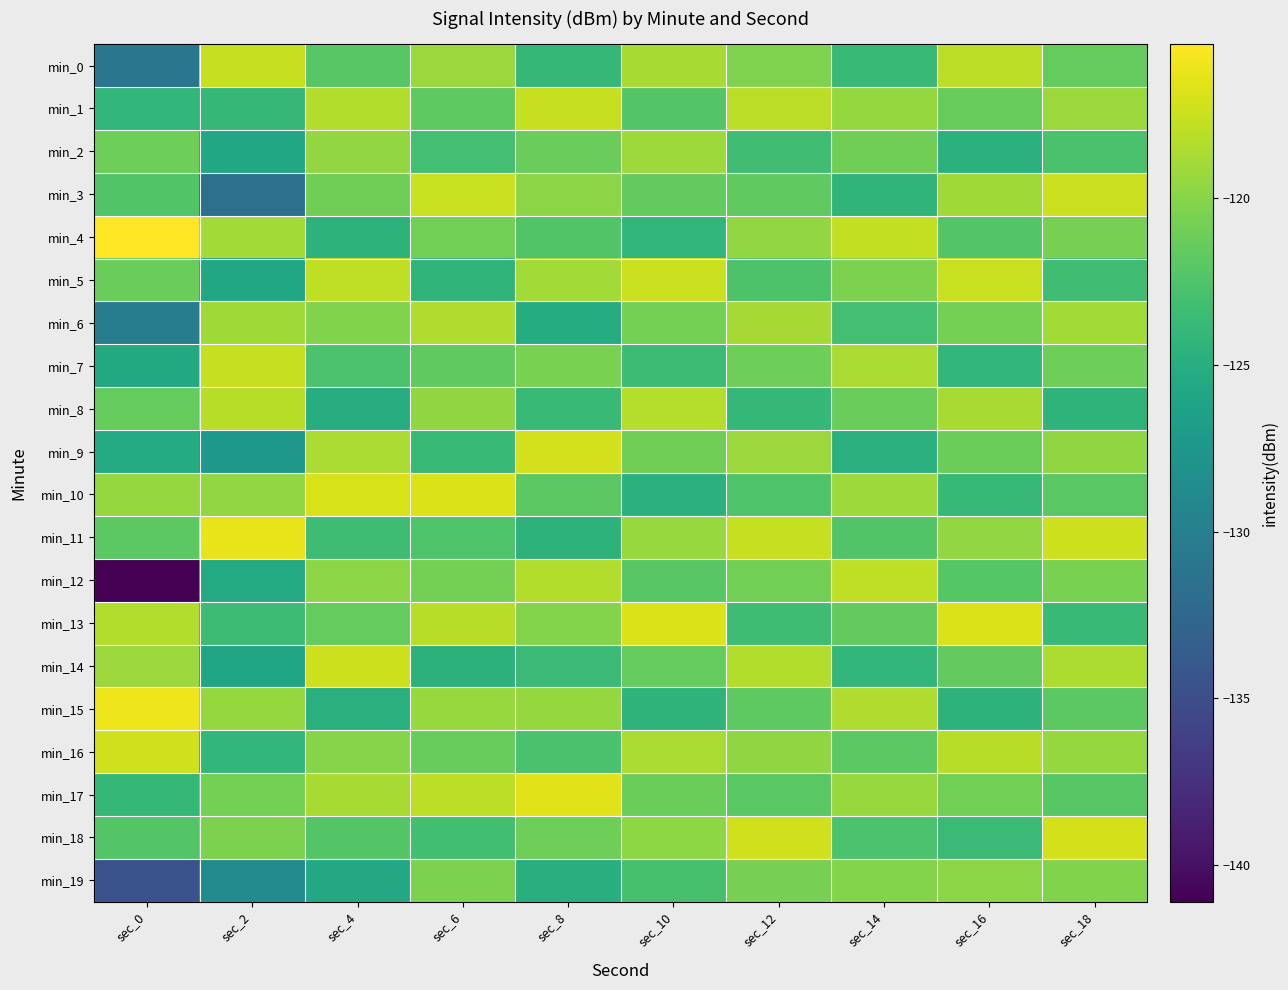

Reading left to right, transcribe all the data shown in this chart.

min_0: sec_0=-131.0	sec_2=-117.7	sec_4=-122.1	sec_6=-119.2	sec_8=-124.0	sec_10=-118.7	sec_12=-120.4	sec_14=-123.8	sec_16=-117.9	sec_18=-121.5
min_1: sec_0=-124.1	sec_2=-124.0	sec_4=-118.3	sec_6=-121.8	sec_8=-117.6	sec_10=-122.3	sec_12=-118.0	sec_14=-119.4	sec_16=-121.4	sec_18=-119.2
min_2: sec_0=-121.1	sec_2=-125.7	sec_4=-119.5	sec_6=-123.1	sec_8=-121.3	sec_10=-119.1	sec_12=-123.3	sec_14=-121.0	sec_16=-124.7	sec_18=-122.8
min_3: sec_0=-122.4	sec_2=-131.6	sec_4=-121.0	sec_6=-117.5	sec_8=-119.8	sec_10=-121.6	sec_12=-121.7	sec_14=-124.3	sec_16=-119.0	sec_18=-117.4
min_4: sec_0=-115.4	sec_2=-118.9	sec_4=-124.5	sec_6=-120.9	sec_8=-122.4	sec_10=-124.2	sec_12=-119.5	sec_14=-117.7	sec_16=-122.3	sec_18=-120.7
min_5: sec_0=-121.3	sec_2=-125.6	sec_4=-117.8	sec_6=-124.3	sec_8=-118.9	sec_10=-117.4	sec_12=-122.6	sec_14=-120.5	sec_16=-117.5	sec_18=-123.3
min_6: sec_0=-130.2	sec_2=-119.0	sec_4=-120.3	sec_6=-118.4	sec_8=-125.2	sec_10=-120.8	sec_12=-118.8	sec_14=-123.1	sec_16=-120.8	sec_18=-118.9
min_7: sec_0=-125.5	sec_2=-117.6	sec_4=-122.7	sec_6=-121.7	sec_8=-120.6	sec_10=-123.5	sec_12=-121.1	sec_14=-118.6	sec_16=-124.1	sec_18=-121.1
min_8: sec_0=-121.4	sec_2=-118.2	sec_4=-125.1	sec_6=-119.6	sec_8=-123.7	sec_10=-118.2	sec_12=-124.0	sec_14=-121.3	sec_16=-118.7	sec_18=-124.4
min_9: sec_0=-125.3	sec_2=-127.4	sec_4=-118.6	sec_6=-123.8	sec_8=-117.1	sec_10=-121.0	sec_12=-119.2	sec_14=-124.8	sec_16=-121.2	sec_18=-119.6
min_10: sec_0=-119.4	sec_2=-119.5	sec_4=-116.9	sec_6=-116.7	sec_8=-121.9	sec_10=-124.7	sec_12=-122.5	sec_14=-119.1	sec_16=-123.9	sec_18=-122.0
min_11: sec_0=-121.9	sec_2=-116.3	sec_4=-123.4	sec_6=-122.5	sec_8=-124.5	sec_10=-119.3	sec_12=-117.6	sec_14=-122.4	sec_16=-119.5	sec_18=-117.3
min_12: sec_0=-141.1	sec_2=-125.4	sec_4=-119.8	sec_6=-120.8	sec_8=-118.3	sec_10=-122.1	sec_12=-120.9	sec_14=-117.8	sec_16=-122.2	sec_18=-120.6
min_13: sec_0=-118.3	sec_2=-123.5	sec_4=-121.5	sec_6=-118.1	sec_8=-120.2	sec_10=-116.8	sec_12=-123.4	sec_14=-121.6	sec_16=-116.8	sec_18=-123.8
min_14: sec_0=-119.3	sec_2=-125.9	sec_4=-117.3	sec_6=-124.6	sec_8=-123.6	sec_10=-121.5	sec_12=-118.3	sec_14=-124.1	sec_16=-121.6	sec_18=-118.5
min_15: sec_0=-116.1	sec_2=-119.4	sec_4=-124.8	sec_6=-119.3	sec_8=-119.4	sec_10=-124.4	sec_12=-121.8	sec_14=-118.4	sec_16=-124.5	sec_18=-121.9
min_16: sec_0=-117.2	sec_2=-124.1	sec_4=-120.1	sec_6=-121.4	sec_8=-122.8	sec_10=-118.6	sec_12=-119.6	sec_14=-121.9	sec_16=-118.1	sec_18=-119.4
min_17: sec_0=-123.9	sec_2=-120.7	sec_4=-118.7	sec_6=-117.9	sec_8=-116.5	sec_10=-121.2	sec_12=-122.0	sec_14=-119.3	sec_16=-120.9	sec_18=-122.1
min_18: sec_0=-122.3	sec_2=-120.5	sec_4=-122.3	sec_6=-123.2	sec_8=-121.1	sec_10=-119.7	sec_12=-117.2	sec_14=-122.7	sec_16=-123.6	sec_18=-117.0
min_19: sec_0=-134.6	sec_2=-128.6	sec_4=-125.6	sec_6=-120.5	sec_8=-124.9	sec_10=-122.9	sec_12=-120.7	sec_14=-120.2	sec_16=-119.8	sec_18=-120.3